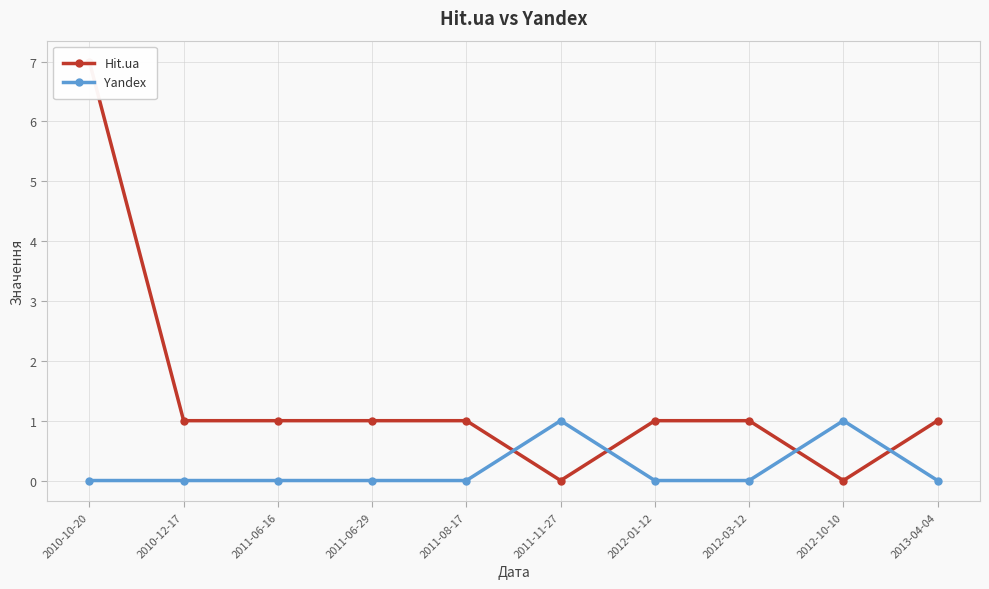

What is the label of the 1st point from the right?

2013-04-04